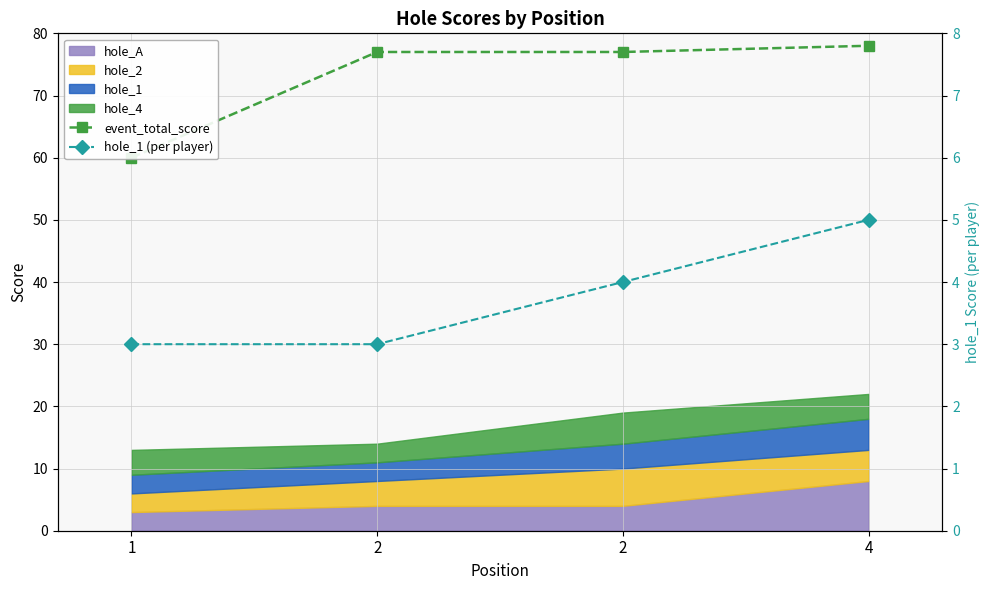

Read the event_total_score value at 2, to the nearest 10.

80